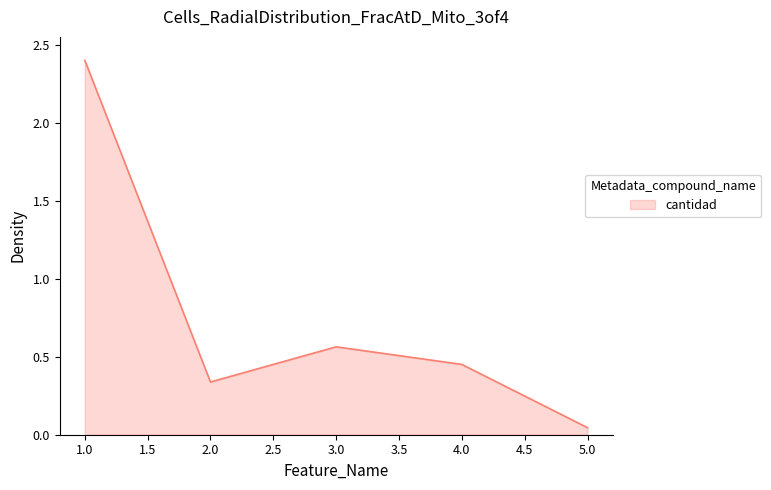

At which category does the chart reach its peak across all series?

1.0